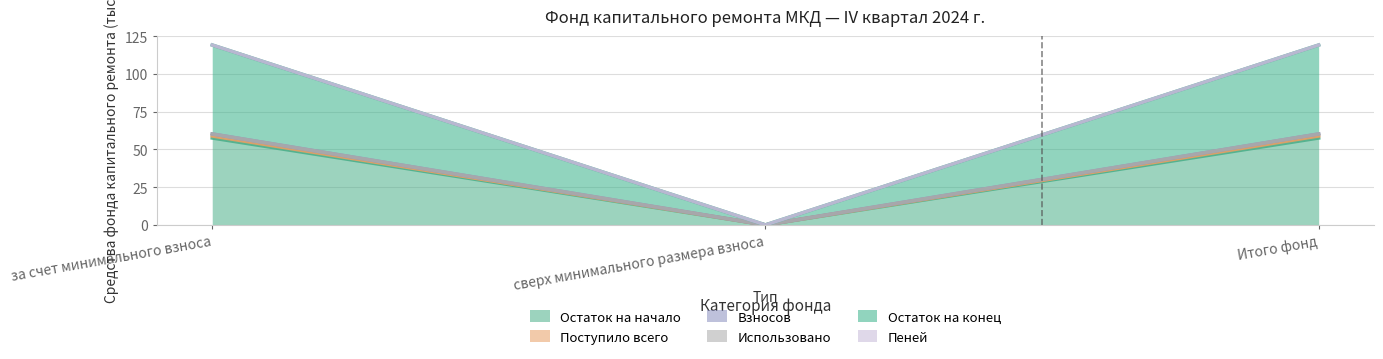

What is the value of the Взносов point at the 3rd from the left?

60.3